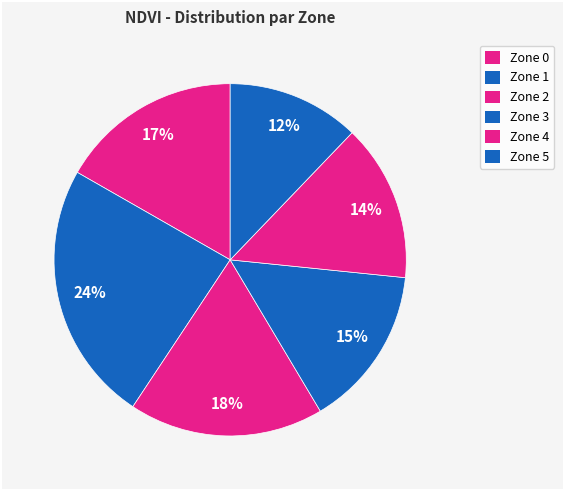

Count the number of slices in the pie.

6